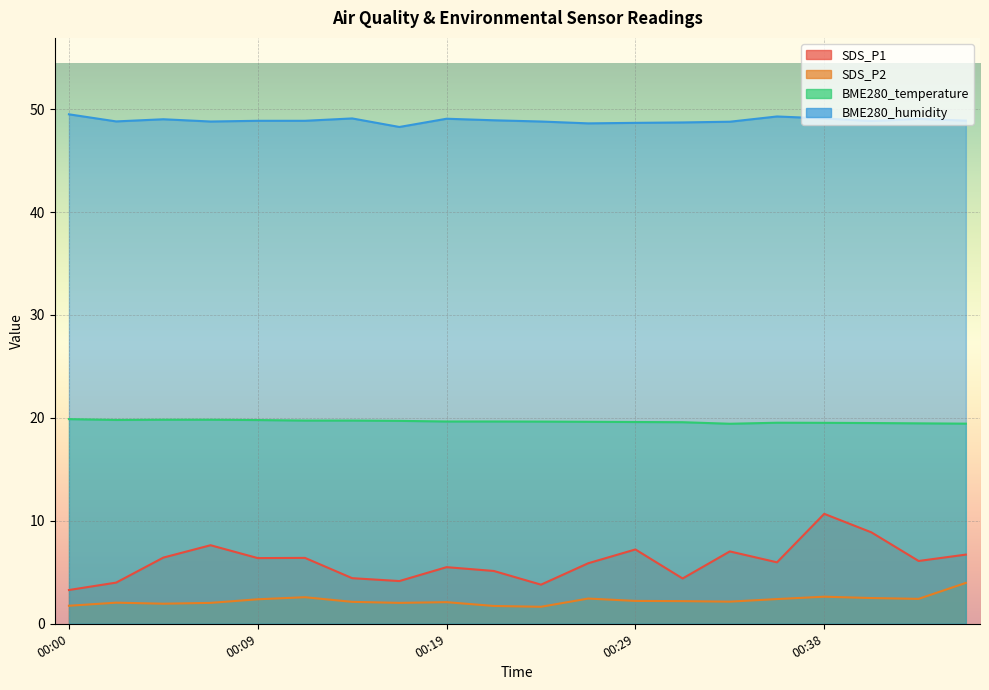

True or false: BME280_temperature and SDS_P2 cross at least once.

False